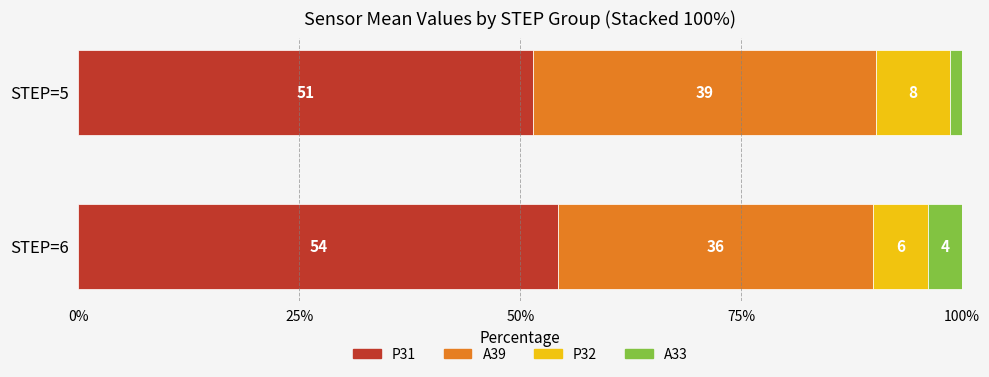

Reading left to right, list all the values displayed in this chart.

P31: 54.3	51.4
A39: 35.6	38.9
P32: 6.2	8.3
A33: 3.9	1.4